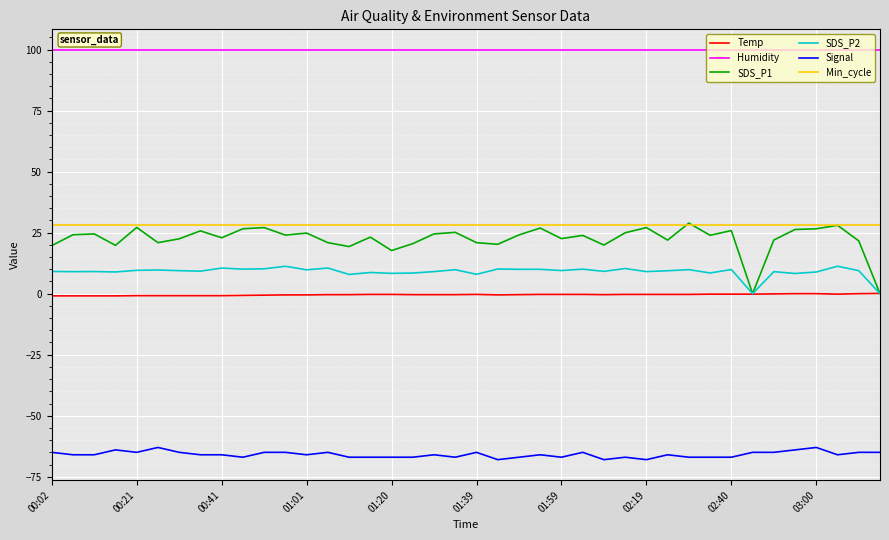

Which series has the largest total across all categories?

Humidity